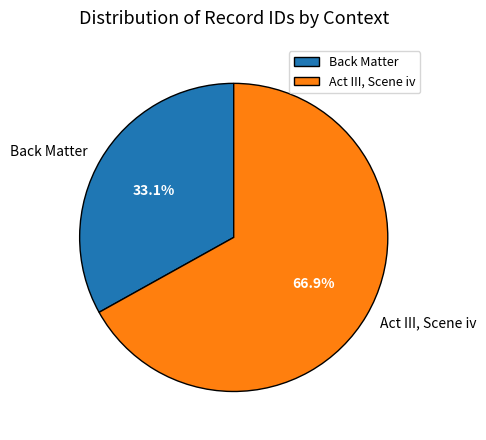

Approximately how many times larger is the value at Act III, Scene iv compared to Back Matter?

2.0